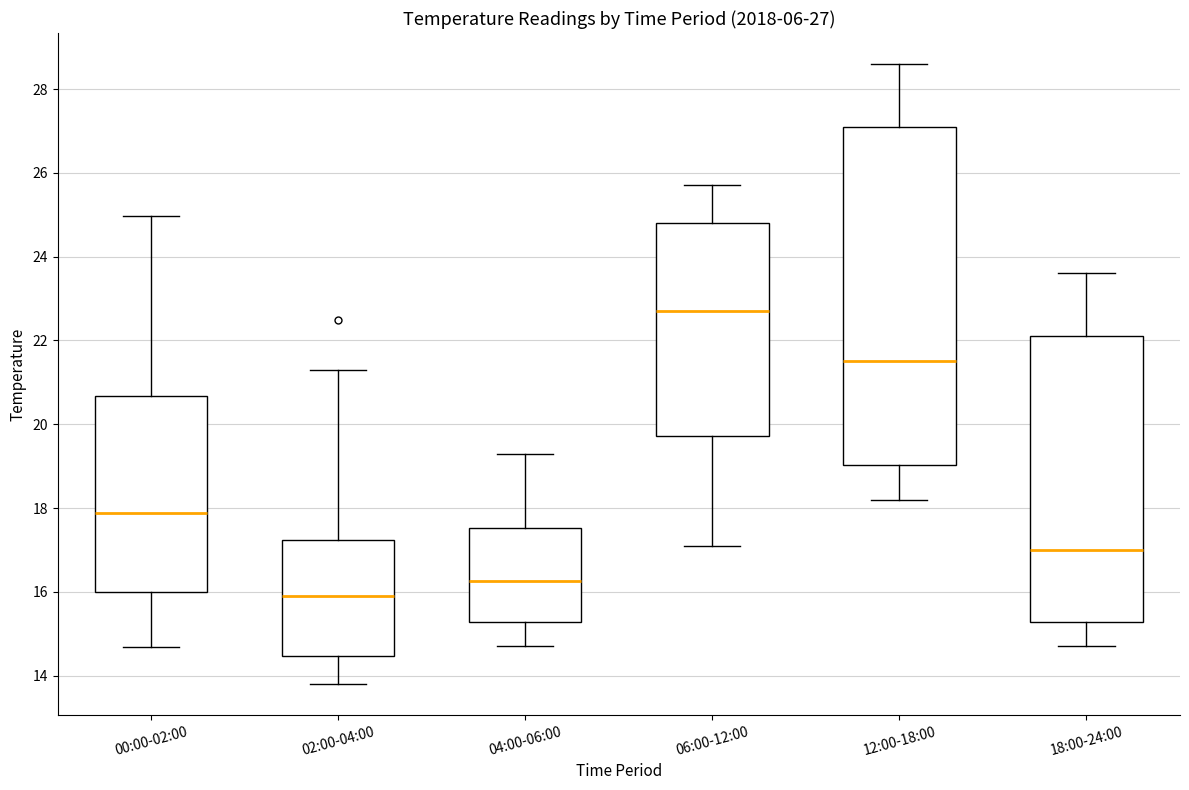

Which box has the lowest median line?

02:00-04:00